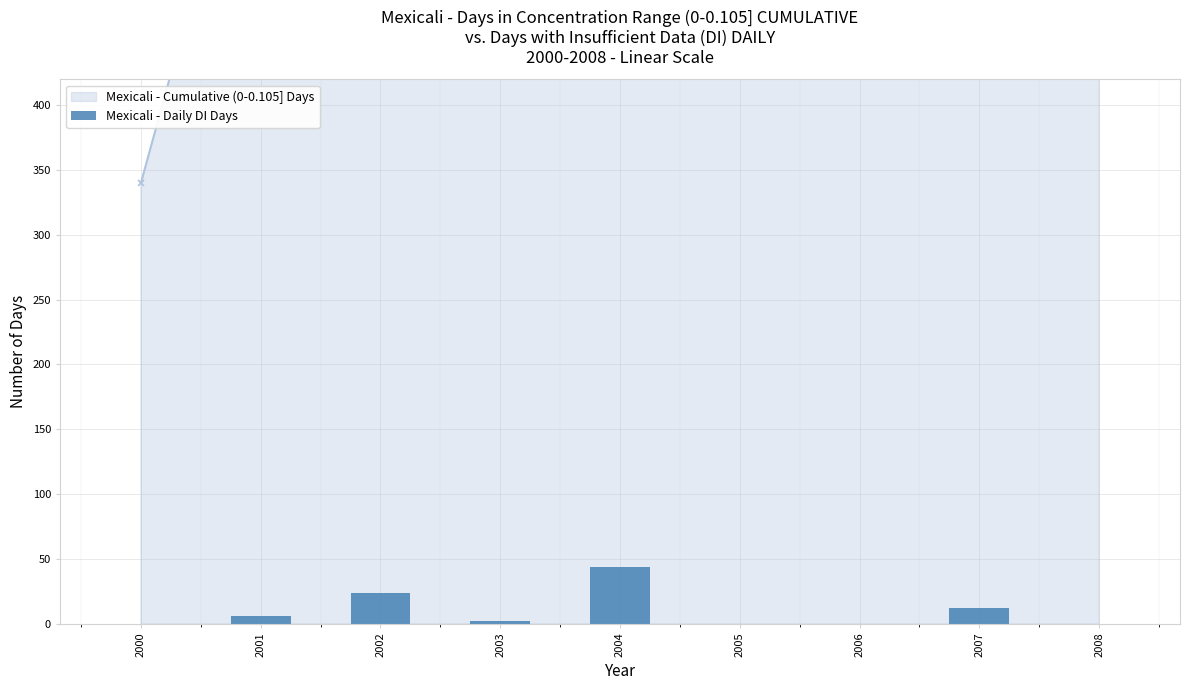

Which label corresponds to the largest value in the chart?

2004